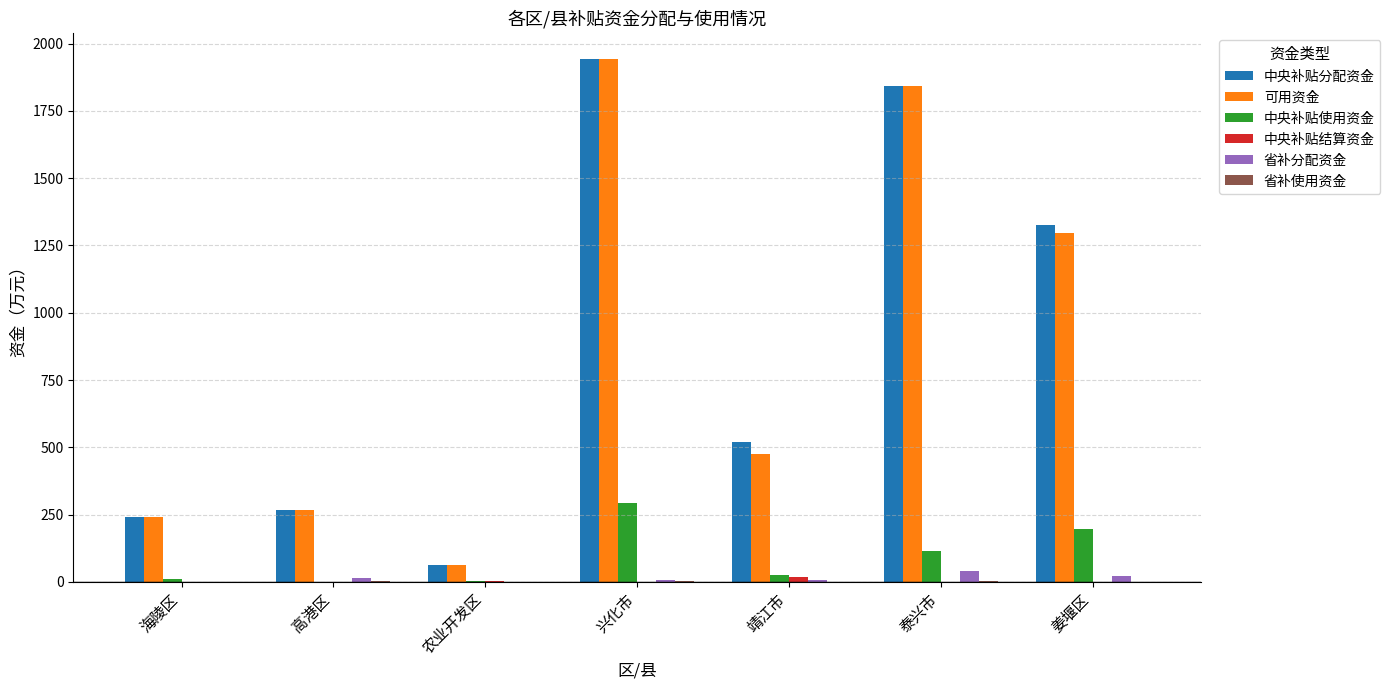

What is the maximum value for 中央补贴分配资金?

1942.6